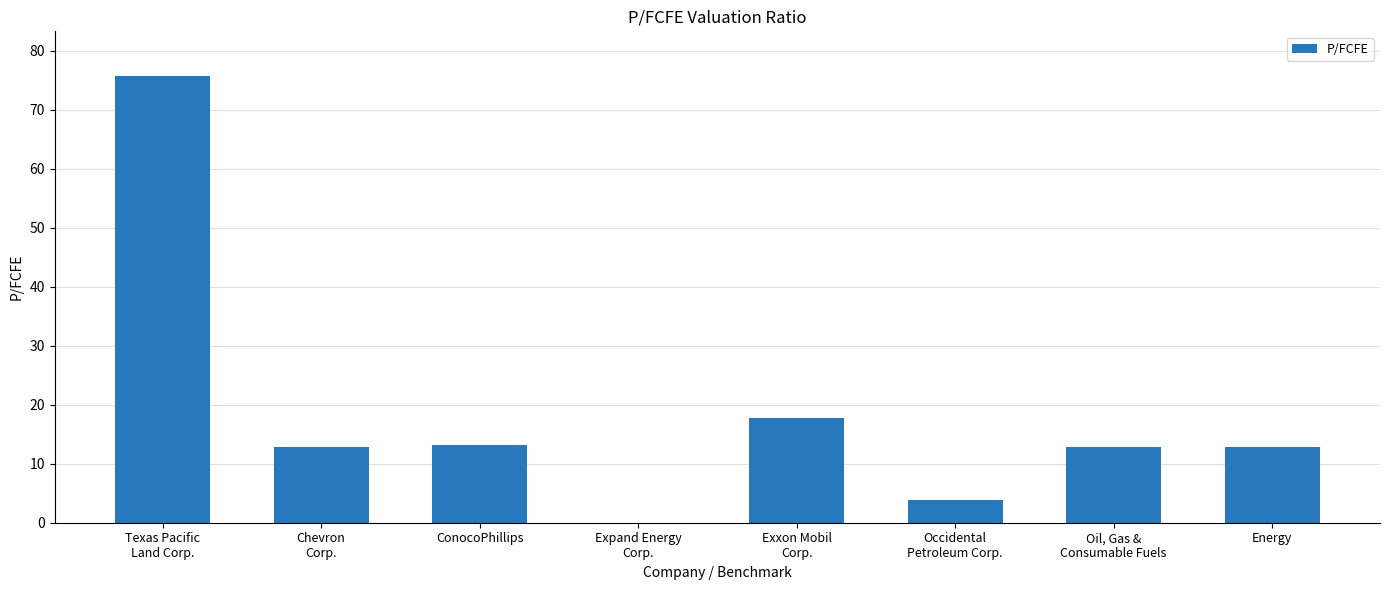

The value at Energy is 12.8. True or false?

True